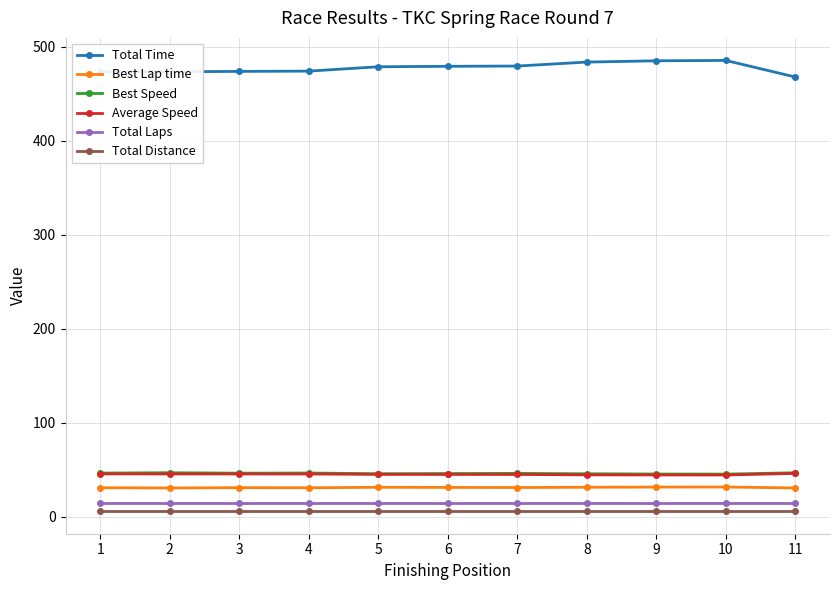

What is the value of the Total Laps point at the 10th from the left?

15.0